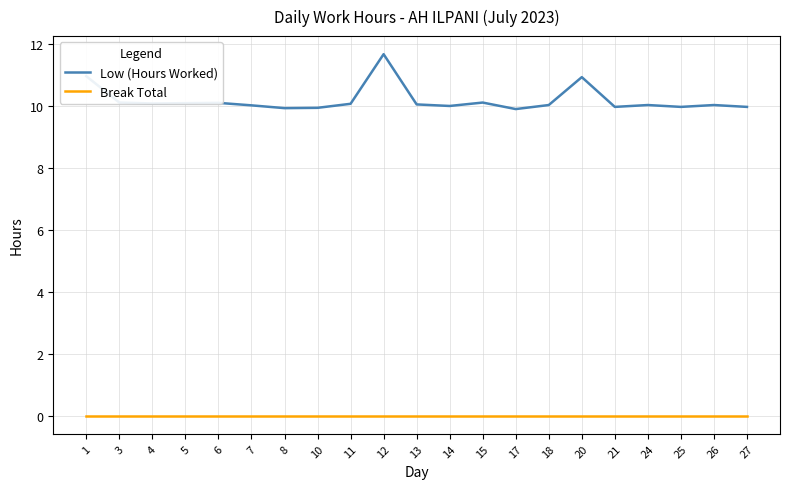

List the series in order of their overall mean, highest first.

Low (Hours Worked), Break Total